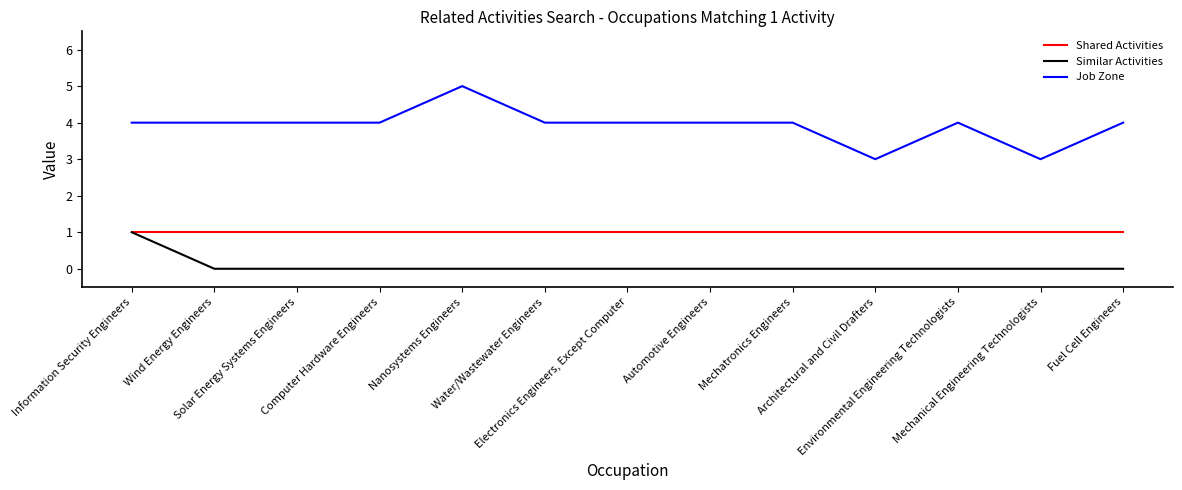

Reading right to left, extract all data points from this chart.

Shared Activities: Fuel Cell Engineers=1	Mechanical Engineering Technologists=1	Environmental Engineering Technologists=1	Architectural and Civil Drafters=1	Mechatronics Engineers=1	Automotive Engineers=1	Electronics Engineers, Except Computer=1	Water/Wastewater Engineers=1	Nanosystems Engineers=1	Computer Hardware Engineers=1	Solar Energy Systems Engineers=1	Wind Energy Engineers=1	Information Security Engineers=1
Similar Activities: Fuel Cell Engineers=0	Mechanical Engineering Technologists=0	Environmental Engineering Technologists=0	Architectural and Civil Drafters=0	Mechatronics Engineers=0	Automotive Engineers=0	Electronics Engineers, Except Computer=0	Water/Wastewater Engineers=0	Nanosystems Engineers=0	Computer Hardware Engineers=0	Solar Energy Systems Engineers=0	Wind Energy Engineers=0	Information Security Engineers=1
Job Zone: Fuel Cell Engineers=4	Mechanical Engineering Technologists=3	Environmental Engineering Technologists=4	Architectural and Civil Drafters=3	Mechatronics Engineers=4	Automotive Engineers=4	Electronics Engineers, Except Computer=4	Water/Wastewater Engineers=4	Nanosystems Engineers=5	Computer Hardware Engineers=4	Solar Energy Systems Engineers=4	Wind Energy Engineers=4	Information Security Engineers=4